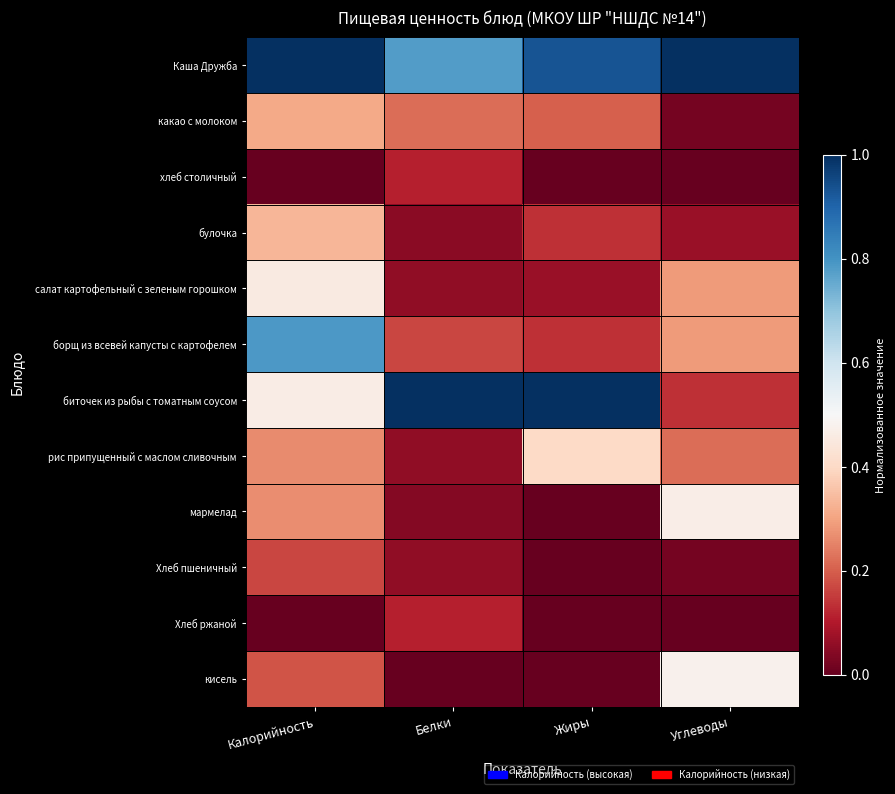

Which label corresponds to the smallest value in the chart?

Калорийность